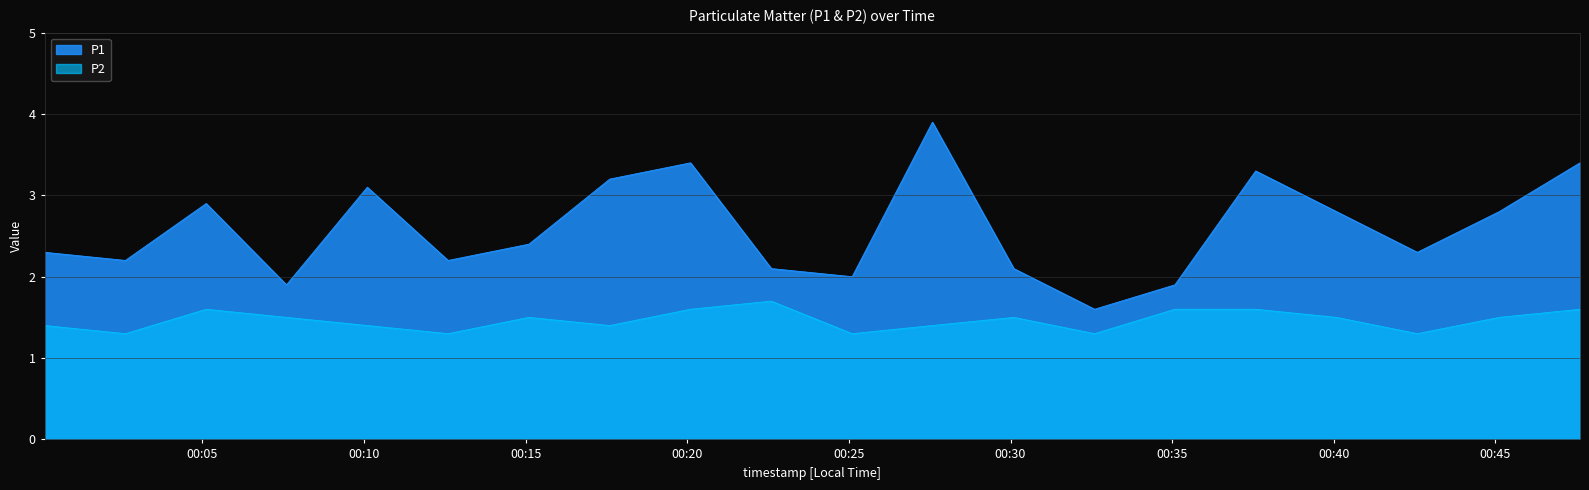

Does the chart display data point markers on the line(s)?

No